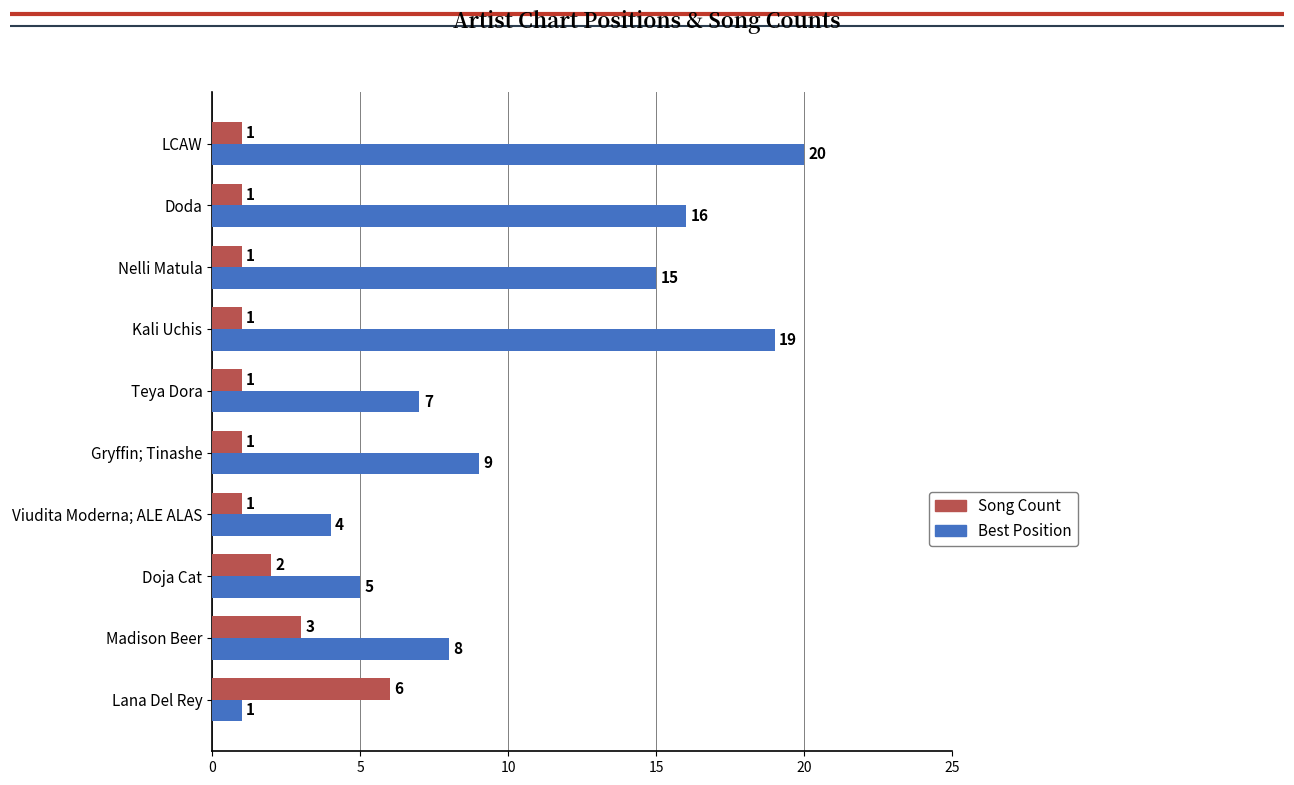

What is the smallest value displayed?

1